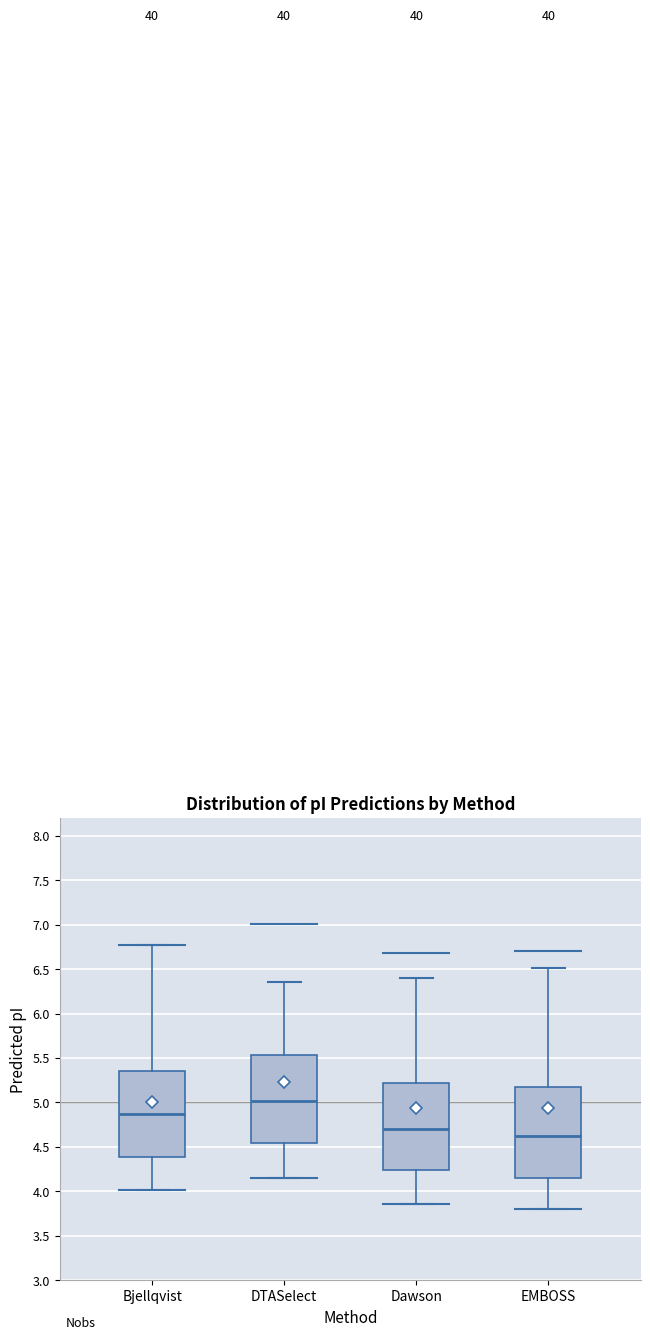

Which box has the lowest median line?

EMBOSS